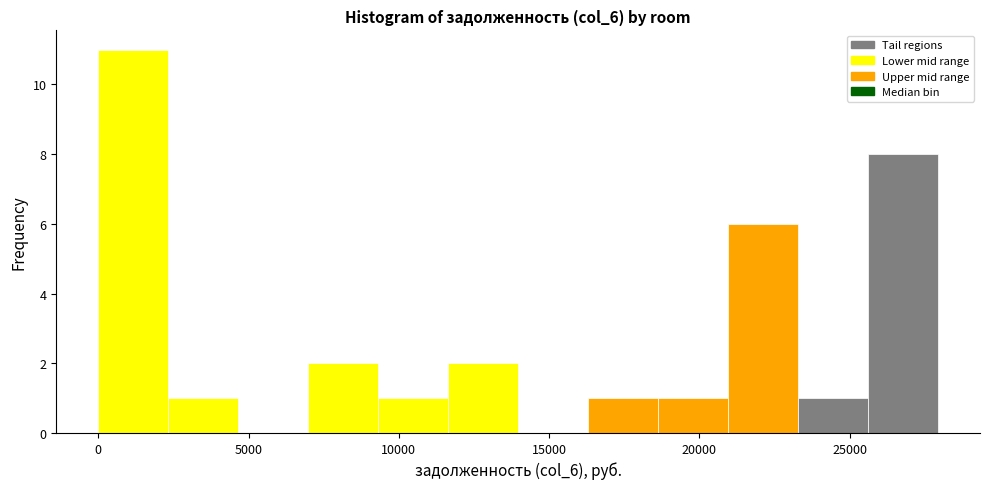

Which range on the x-axis has the tallest bar?

0 to 2500